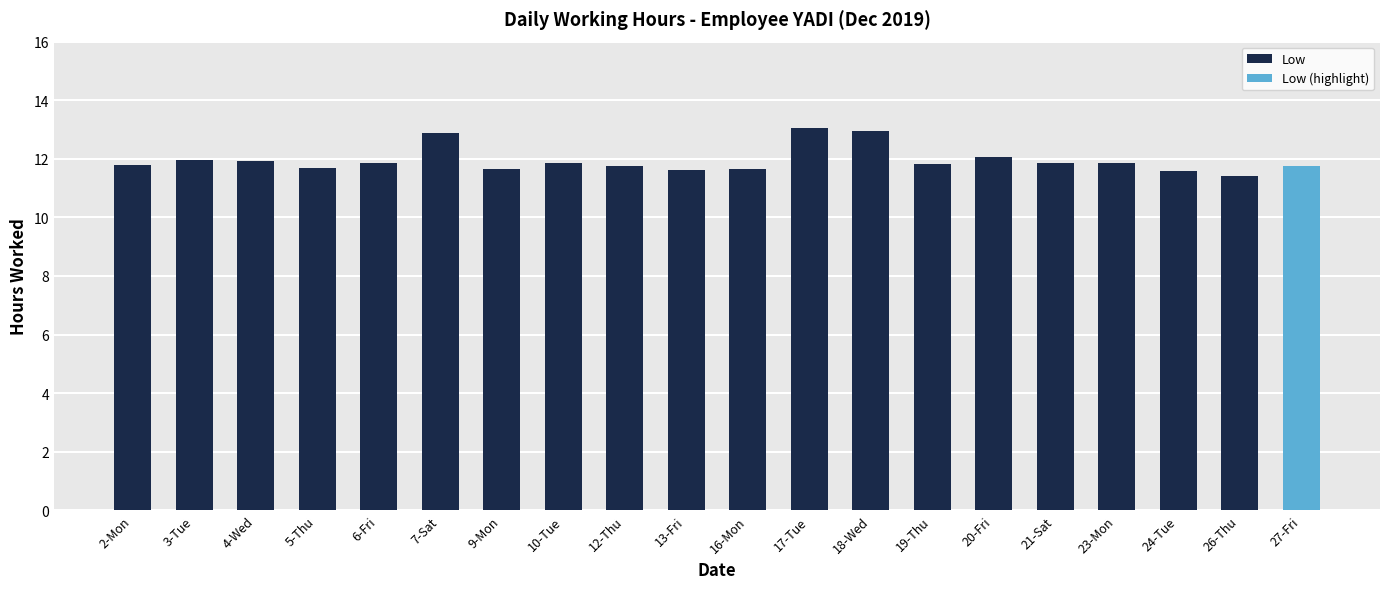

What is the value of the 2nd bar from the left?

12.0